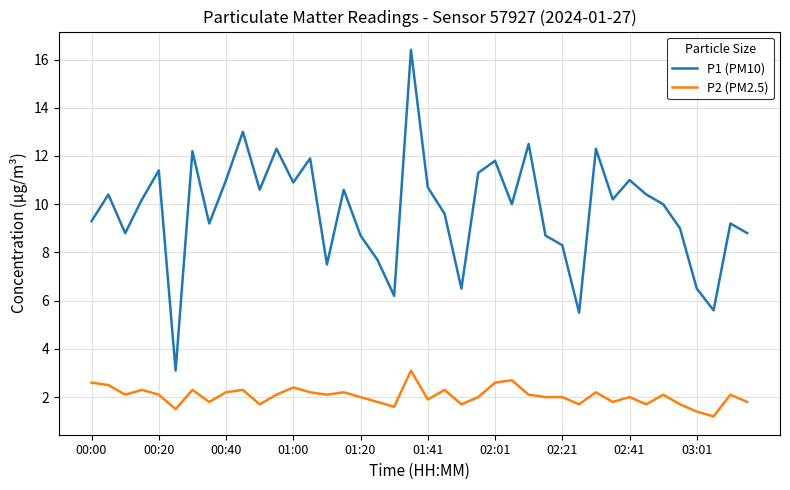

Which series has the largest range (max minus min)?

P1 (PM10)